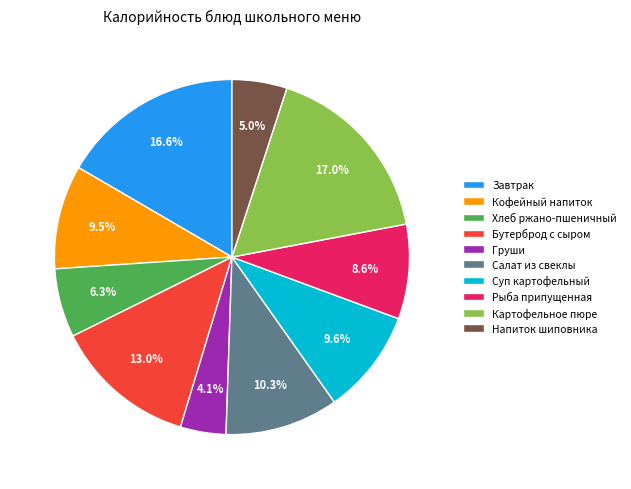

To the nearest percent, what is the difference between the largest and smallest slice percentages?

13%